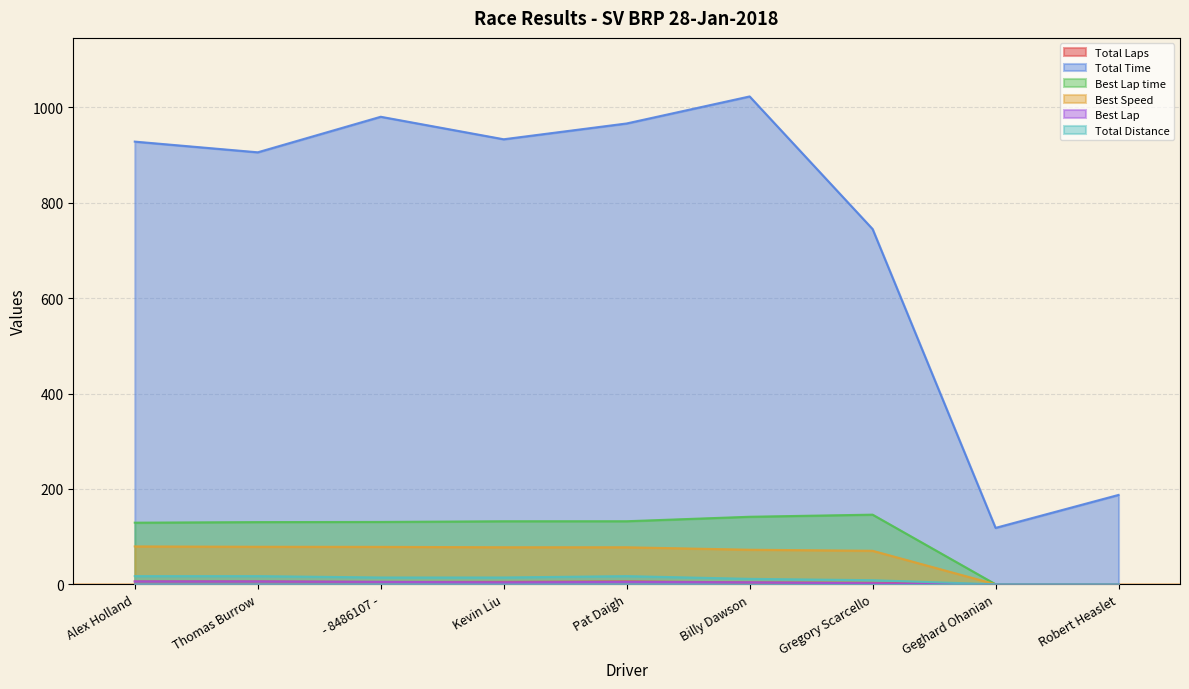

Which series has the largest range (max minus min)?

Total Time